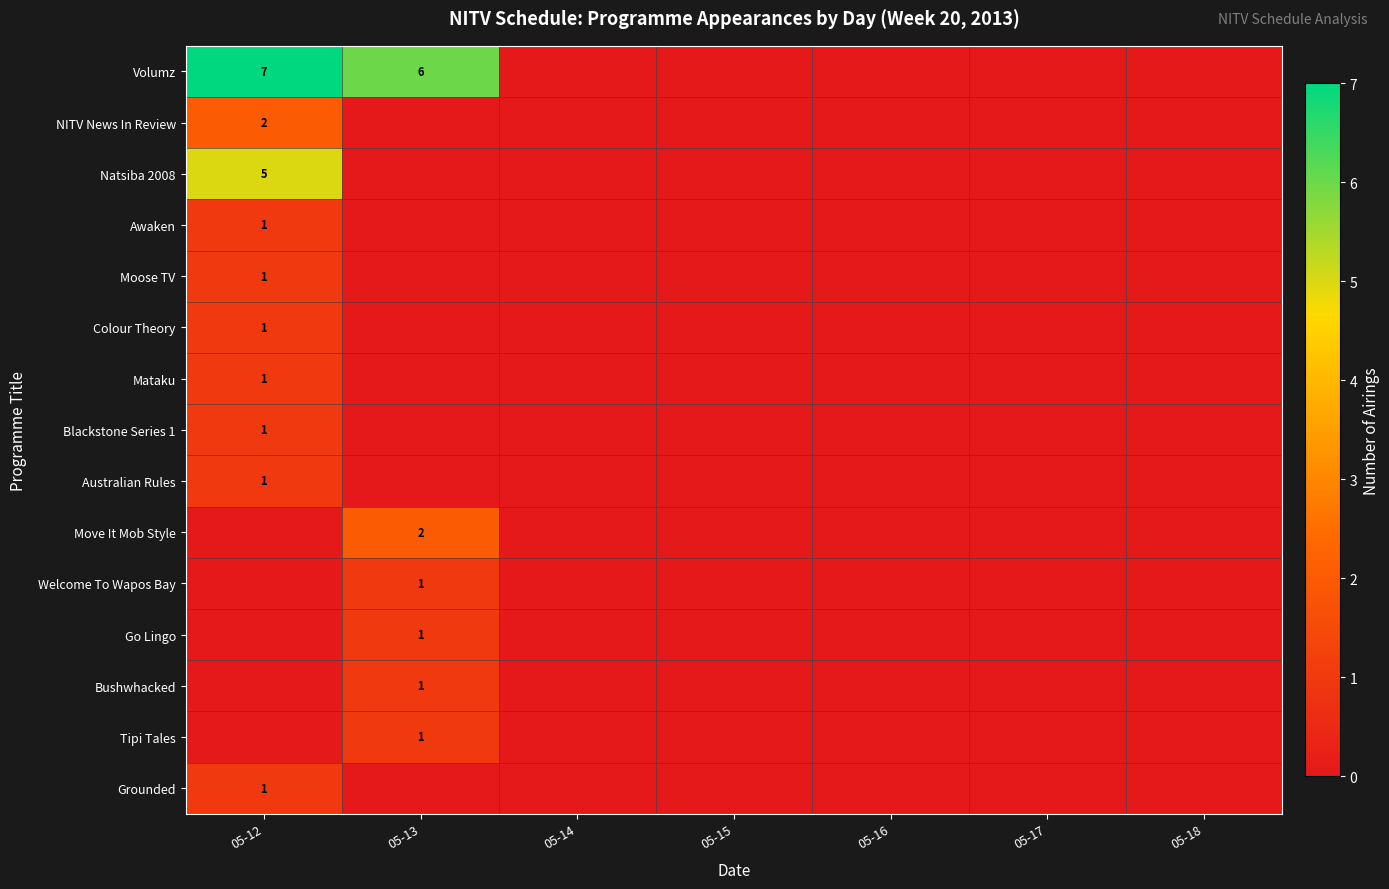

What is the sum of all Moose TV values?

1